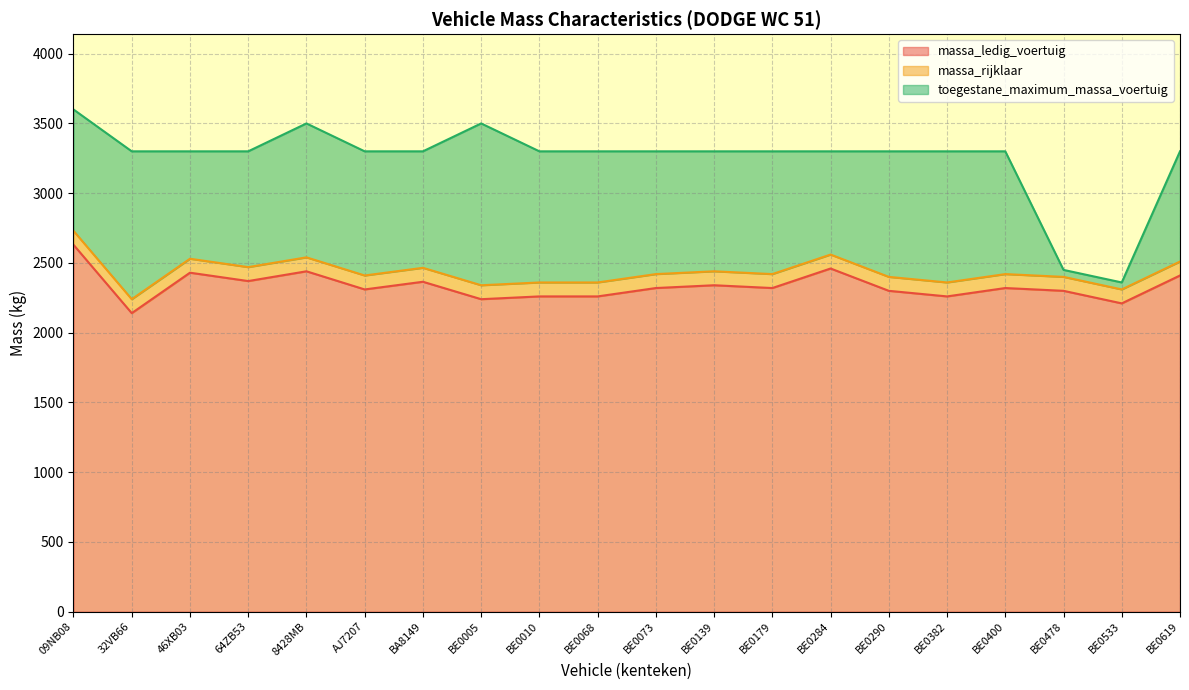

What is the total value across all series at BE0382?

3300